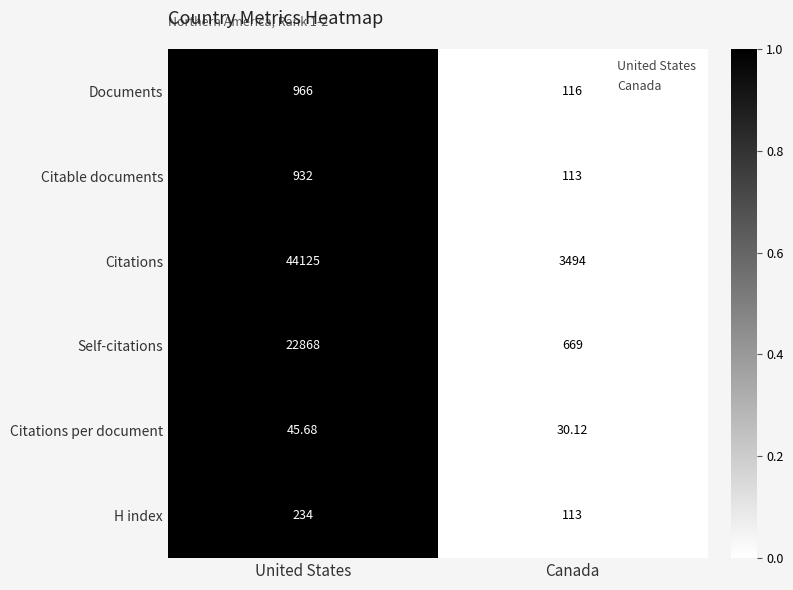

Which category has the lowest value across all series?

Canada